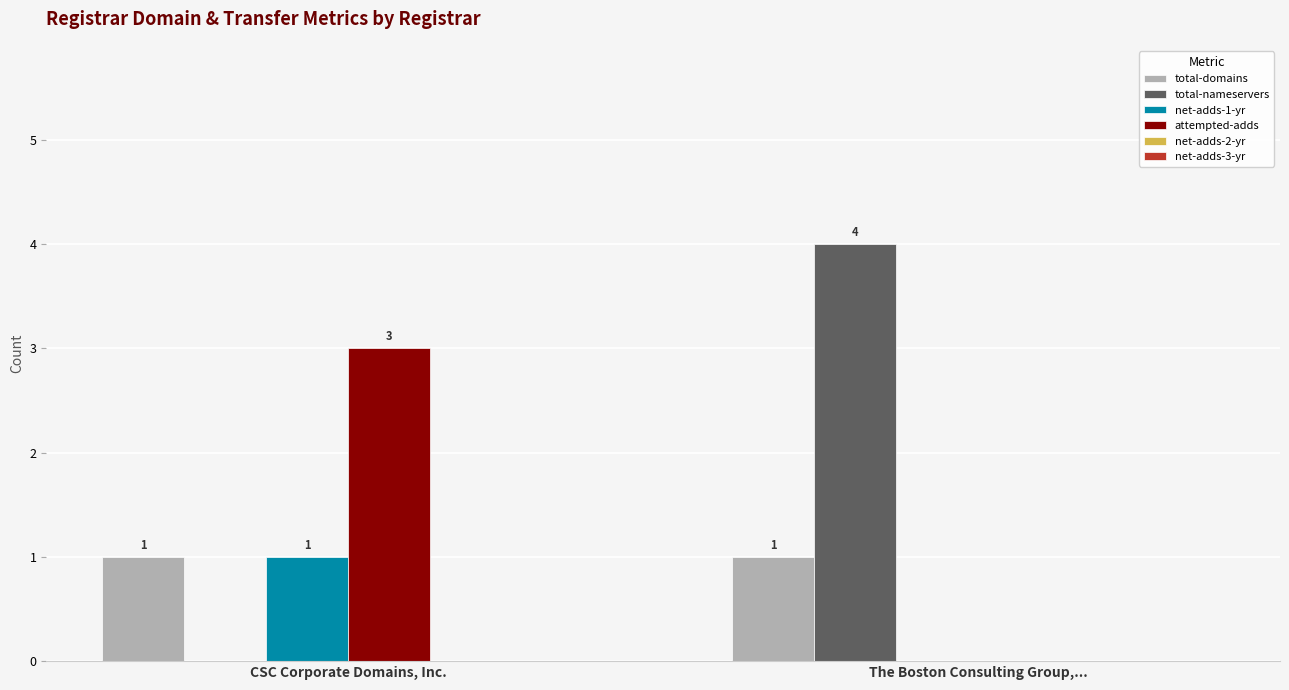

Reading right to left, list all the values displayed in this chart.

total-domains: The Boston Consulting Group,...=1	CSC Corporate Domains, Inc.=1
total-nameservers: The Boston Consulting Group,...=4	CSC Corporate Domains, Inc.=0
net-adds-1-yr: The Boston Consulting Group,...=0	CSC Corporate Domains, Inc.=1
attempted-adds: The Boston Consulting Group,...=0	CSC Corporate Domains, Inc.=3